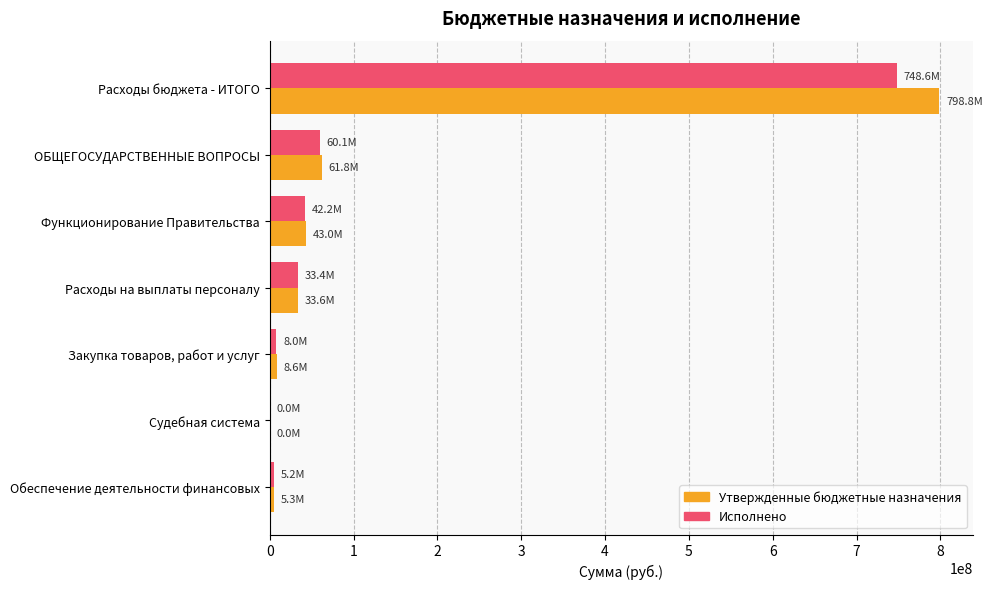

True or false: Исполнено has a value of 21531588.0 at ОБЩЕГОСУДАРСТВЕННЫЕ ВОПРОСЫ.

False